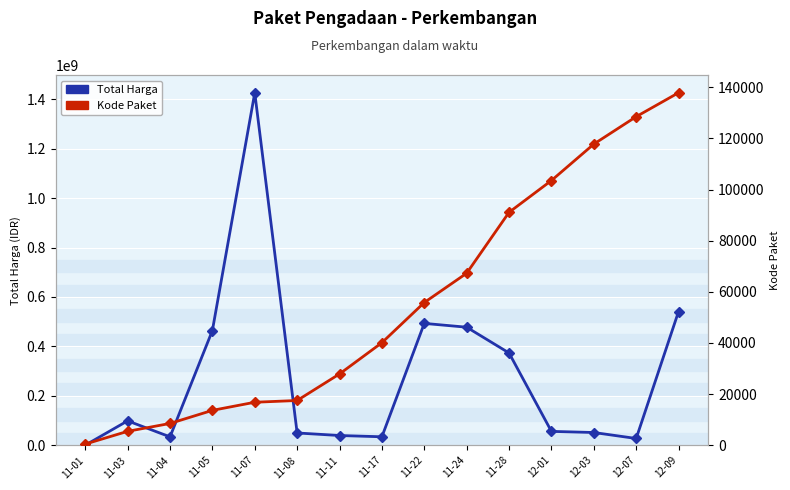

Reading left to right, extract all data points from this chart.

Total Harga: 11-01=333600	11-03=98772570	11-04=34000000	11-05=464002100	11-07=1425867900	11-08=49730040	11-11=39440000	11-17=34292000	11-22=493000000	11-24=477600000	11-28=373404000	12-01=56152800	12-03=51601000	12-07=27412000	12-09=541071000
Kode Paket: 11-01=464	11-03=5449	11-04=8530	11-05=13652	11-07=16823	11-08=17509	11-11=27891	11-17=40112	11-22=55826	11-24=67279	11-28=91101	12-01=103541	12-03=117783	12-07=128516	12-09=137876